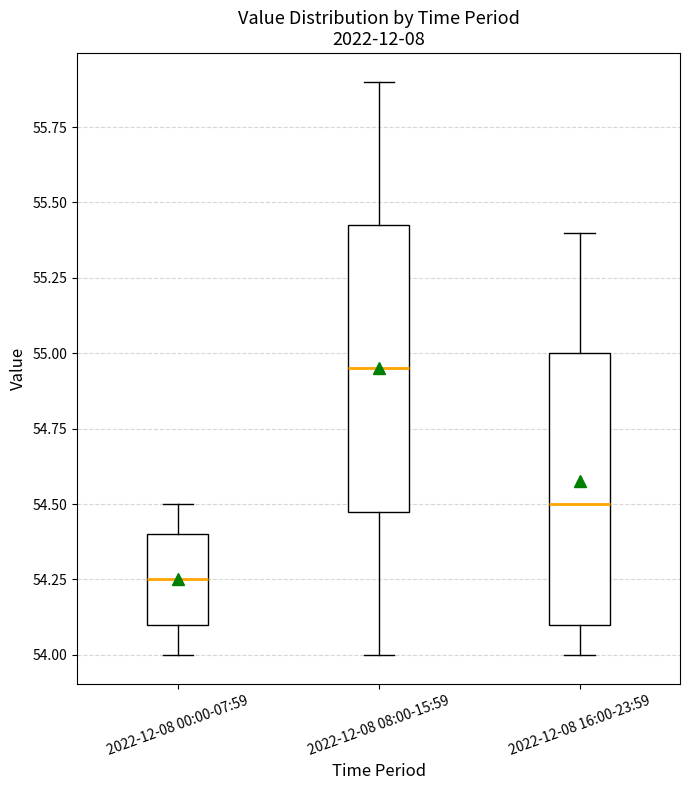

Reading left to right, transcribe this box plot: for each box, give where its median line is, the range the box spans, and where its two whiskers end, as read against the y-axis. The values are not printed on the chart, so give them approximately, as read against the axis.

2022-12-08 00:00-07:59: median 54.25, box 54.10 to 54.40, whiskers 54.00 to 54.50
2022-12-08 08:00-15:59: median 54.95, box 54.50 to 55.45, whiskers 54.00 to 55.90
2022-12-08 16:00-23:59: median 54.50, box 54.10 to 55.00, whiskers 54.00 to 55.40